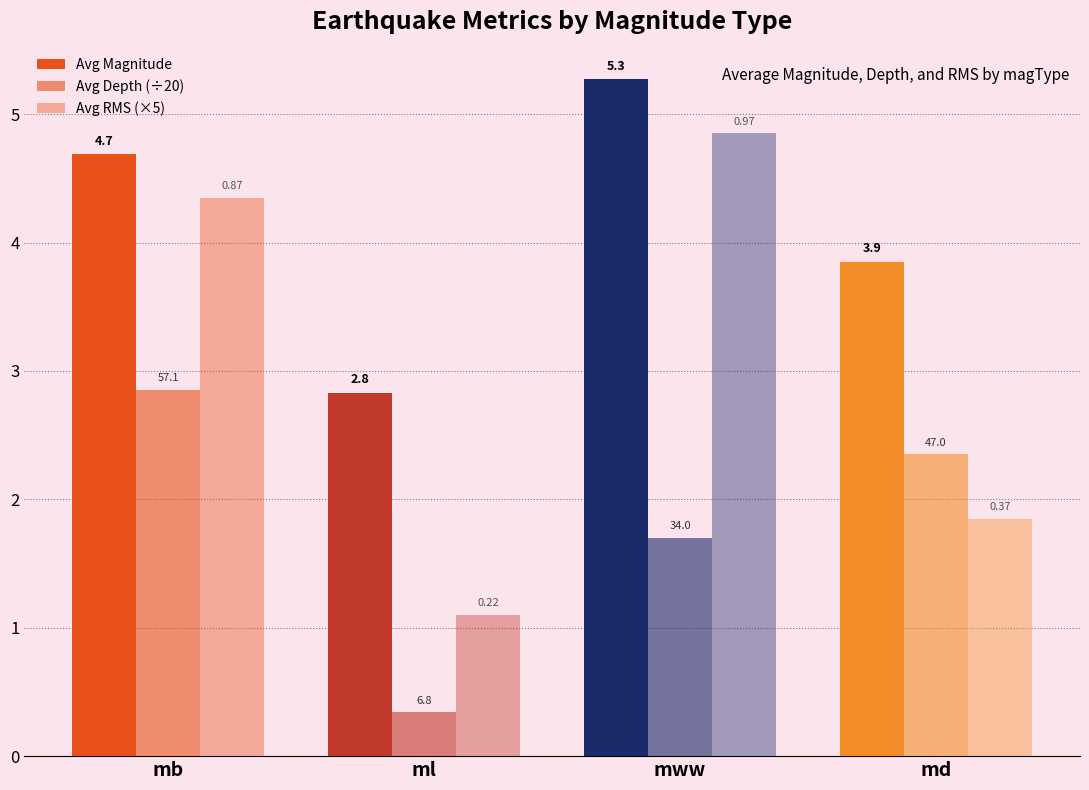

What is the sum of all Avg Magnitude values?

16.6